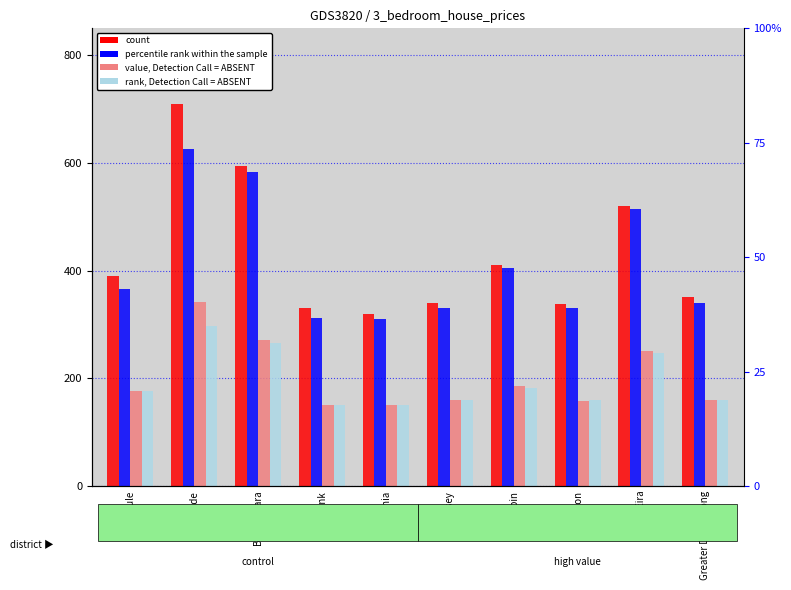

Rank the series at Frankston from highest to lowest value.

count, percentile rank within the sample, rank, Detection Call = ABSENT, value, Detection Call = ABSENT